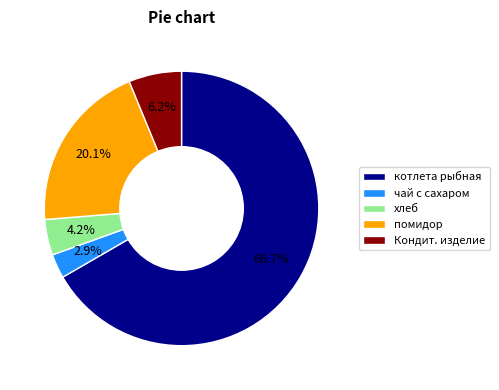

Do хлеб and чай с сахаром together represent more than half of the pie?

No